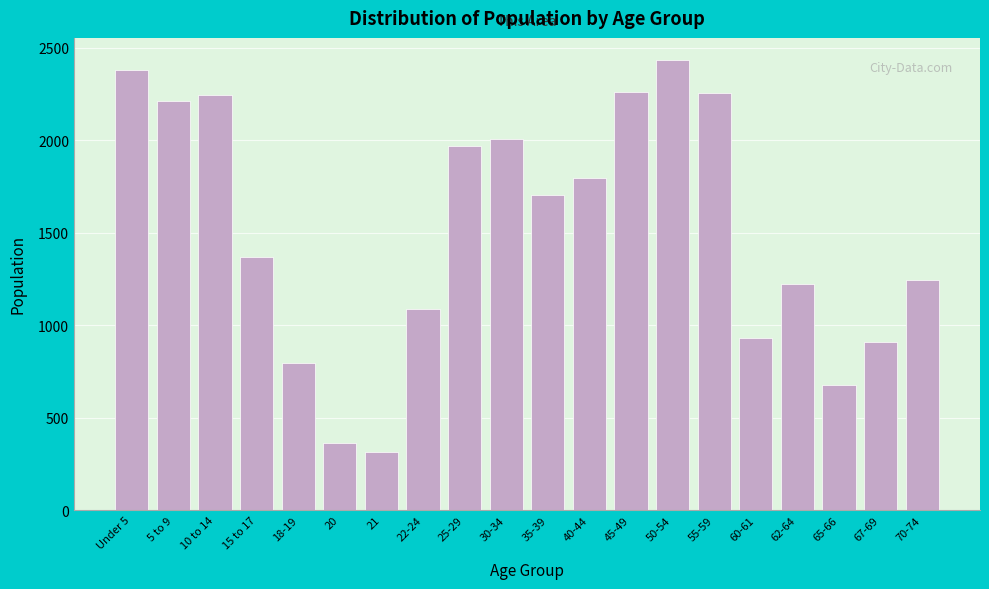

What value does the data have at 20, to the nearest 10?

360